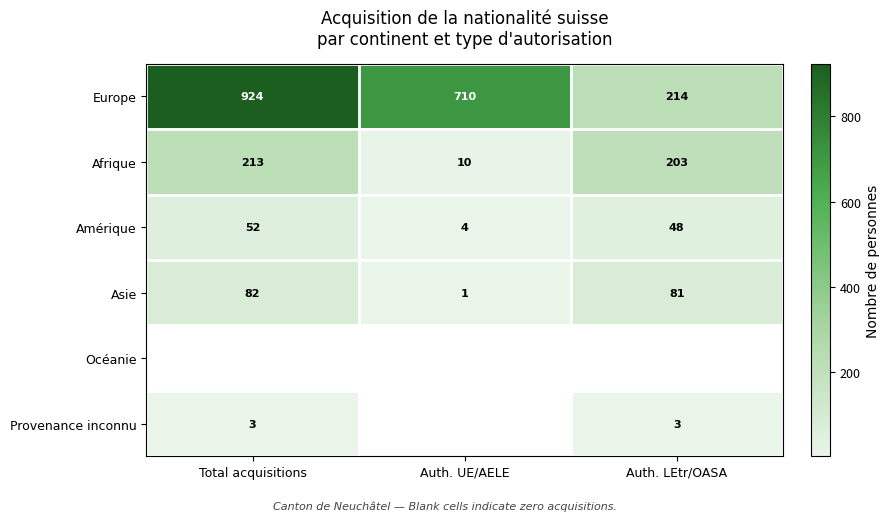

What is the average value of the Amérique series?

35